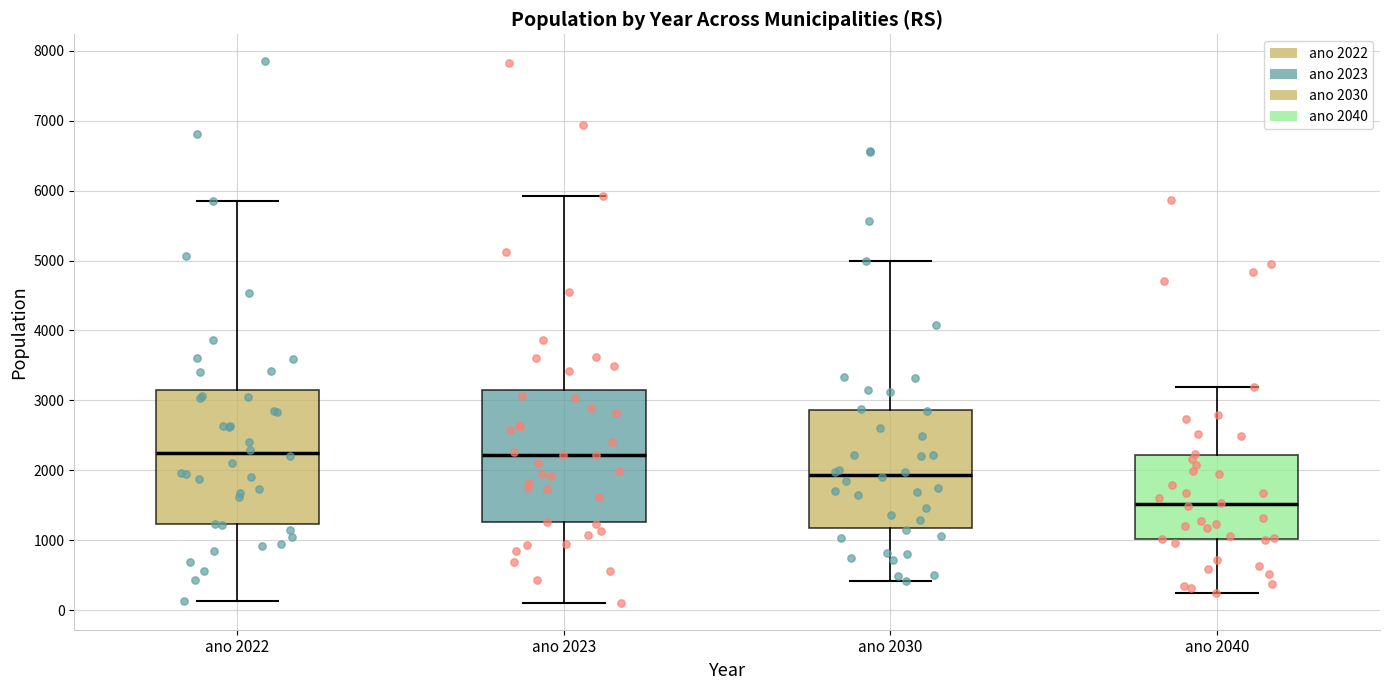

Reading left to right, read every box against the y-axis: the position of its median line, the range the box covers, and the ends of its whiskers. The values are not printed on the chart, so give them approximately, as read against the axis.

ano 2022: median 2300, box 1200 to 3100, whiskers 100 to 5900
ano 2023: median 2200, box 1300 to 3200, whiskers 100 to 5900
ano 2030: median 1900, box 1200 to 2900, whiskers 400 to 5000
ano 2040: median 1500, box 1000 to 2200, whiskers 300 to 3200